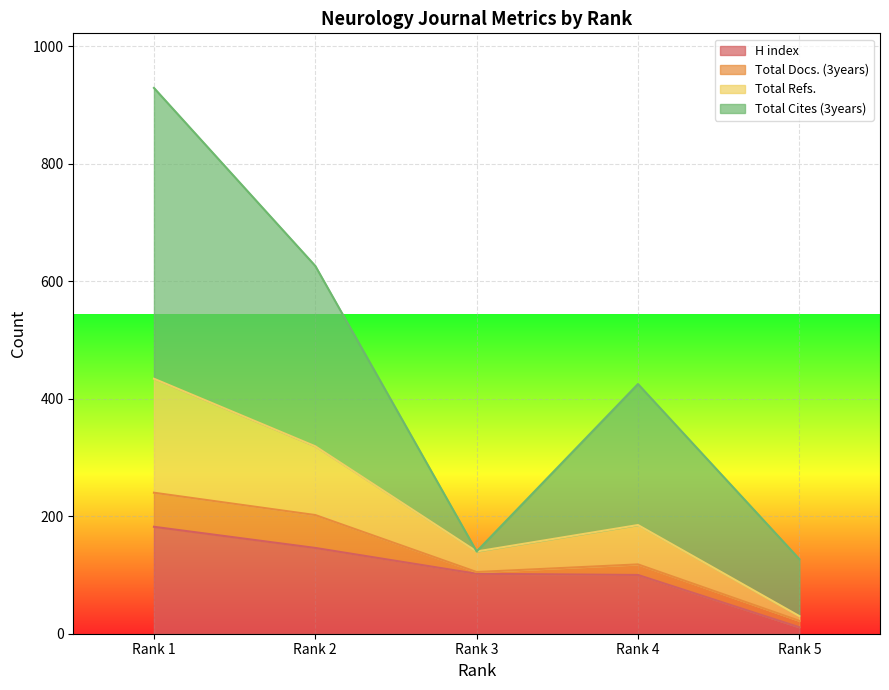

At which label does H index reach its minimum?

Rank 5